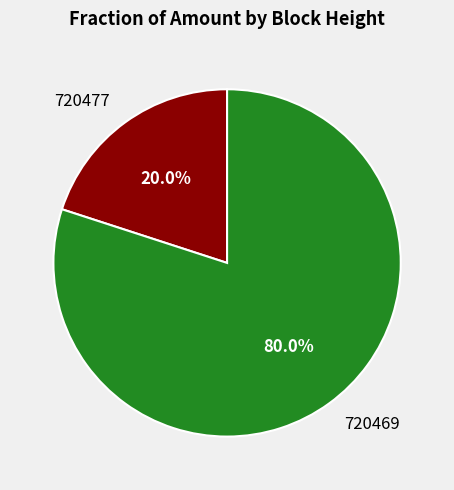

What is the total percentage of 720469 and 720477?

100.0%